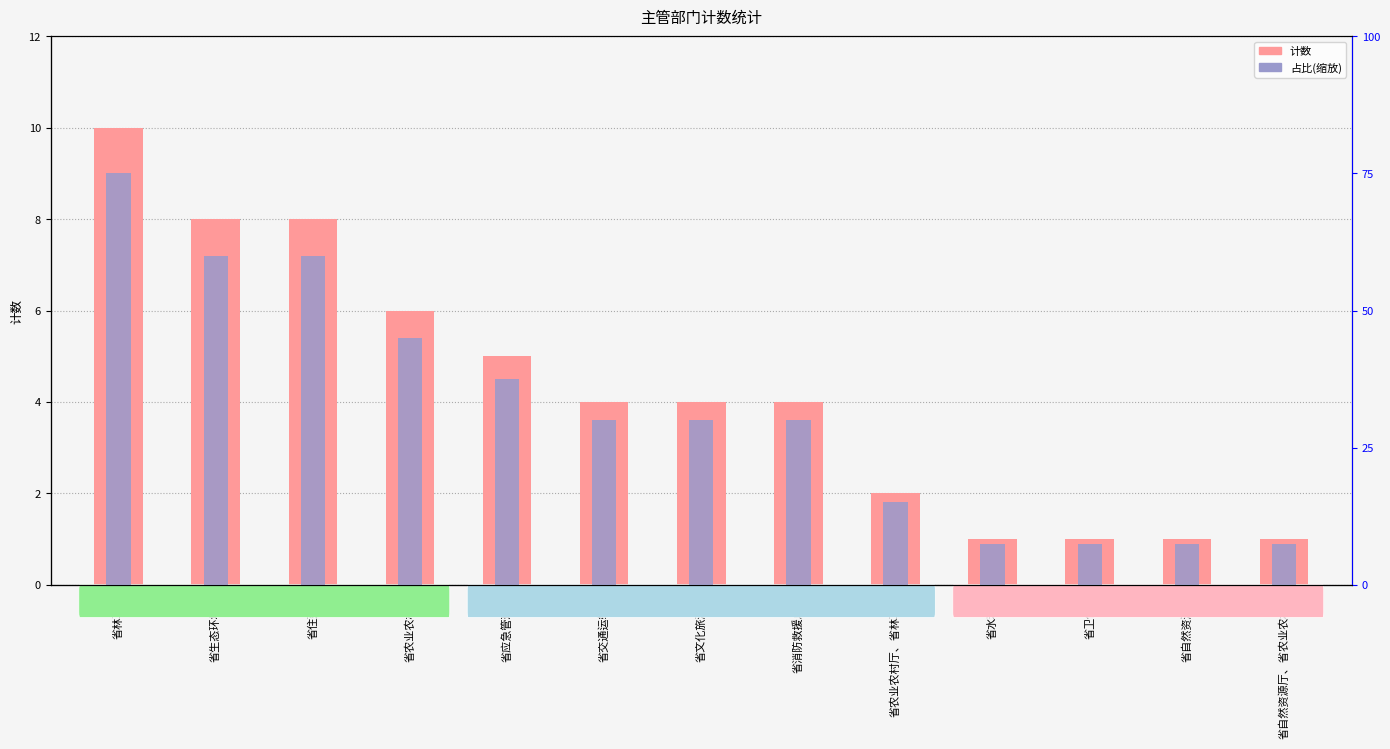

Rank the series by their maximum value, from highest to lowest.

计数, 占比(缩放)